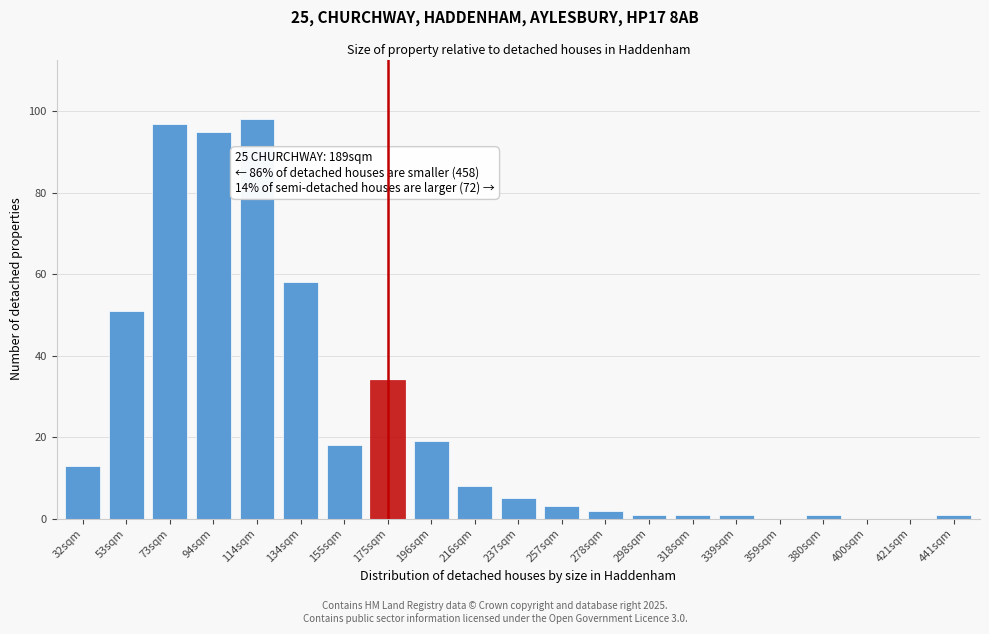

Reading left to right, what are all the values shown in this chart?

32sqm=13	53sqm=51	73sqm=97	94sqm=95	114sqm=98	134sqm=58	155sqm=18	175sqm=34	196sqm=19	216sqm=8	237sqm=5	257sqm=3	278sqm=2	298sqm=1	318sqm=1	339sqm=1	359sqm=0	380sqm=1	400sqm=0	421sqm=0	441sqm=1